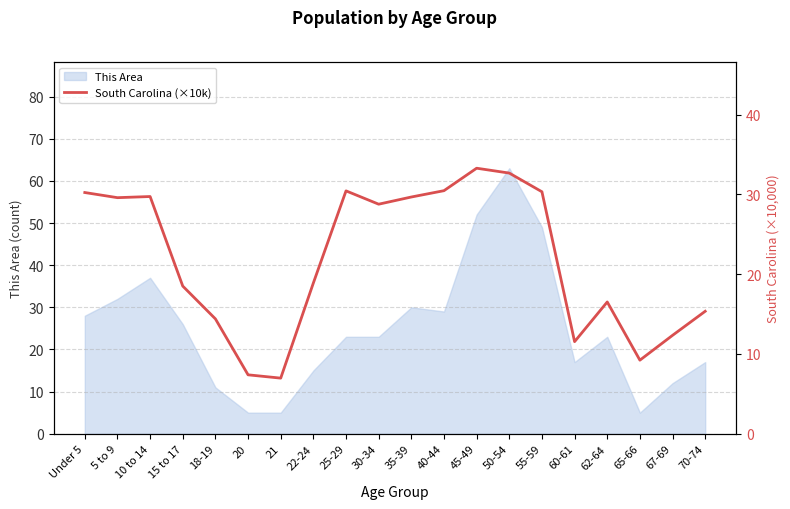

The value of This Area at 65-66 is 5. True or false?

True